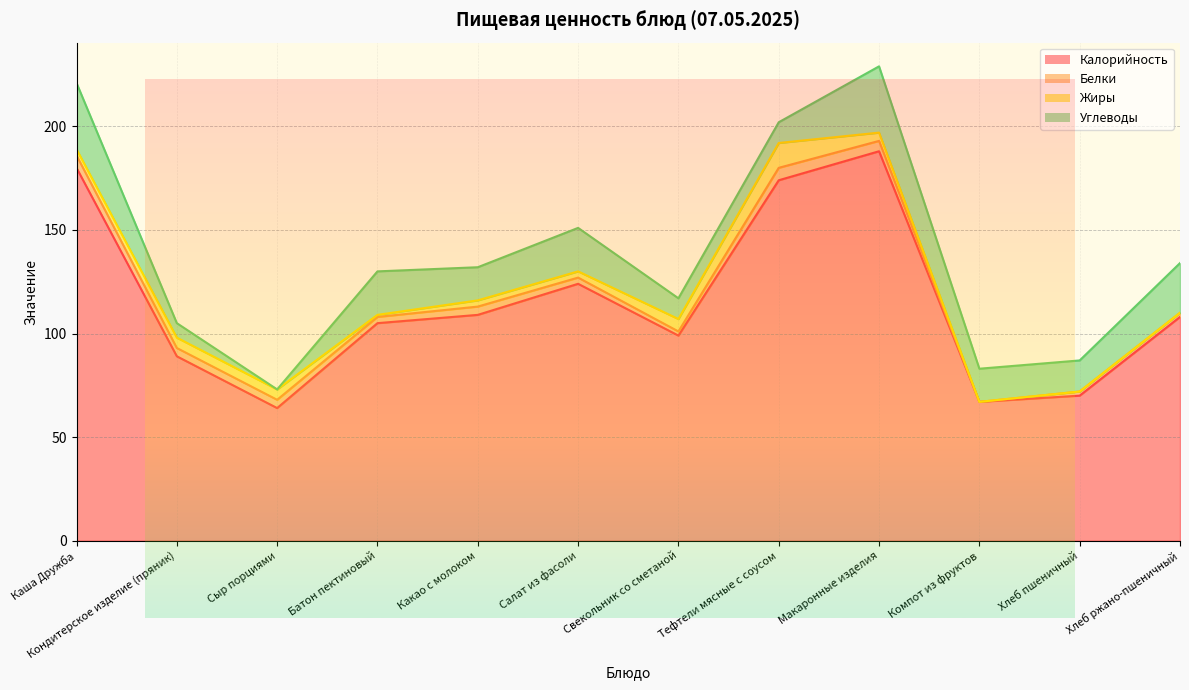

At which category is the sum across all series the highest?

Макаронные изделия